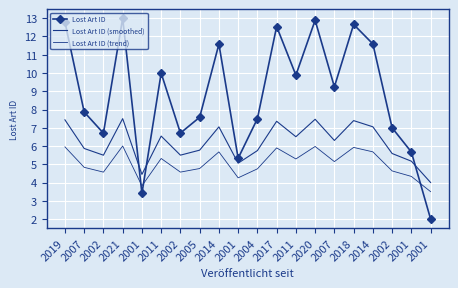

Where is the first local minimum for Lost Art ID?

2002